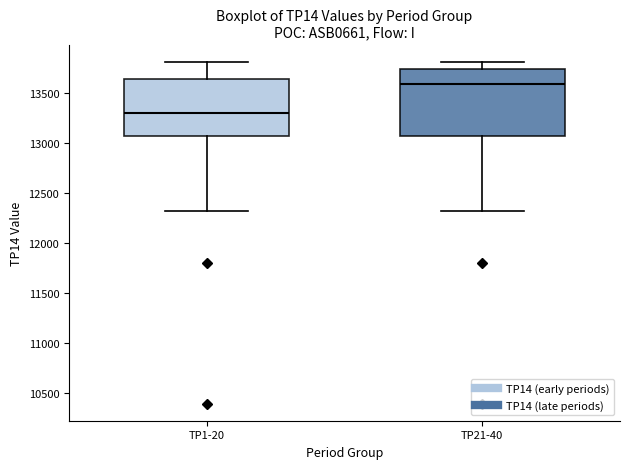

Where does the median line of the box for TP21-40 sit on the y-axis? The values are not printed on the chart, so give them approximately, as read against the axis.

13600